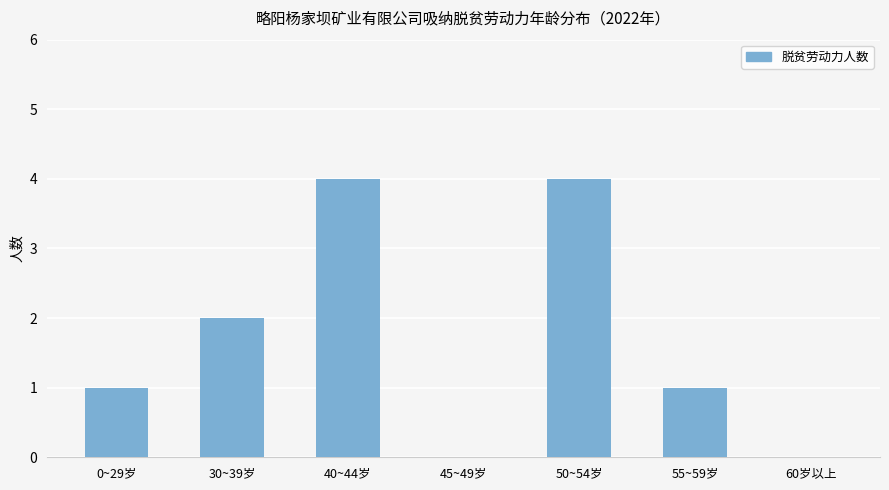

Is it true that the value at 0~29岁 is 1?

True